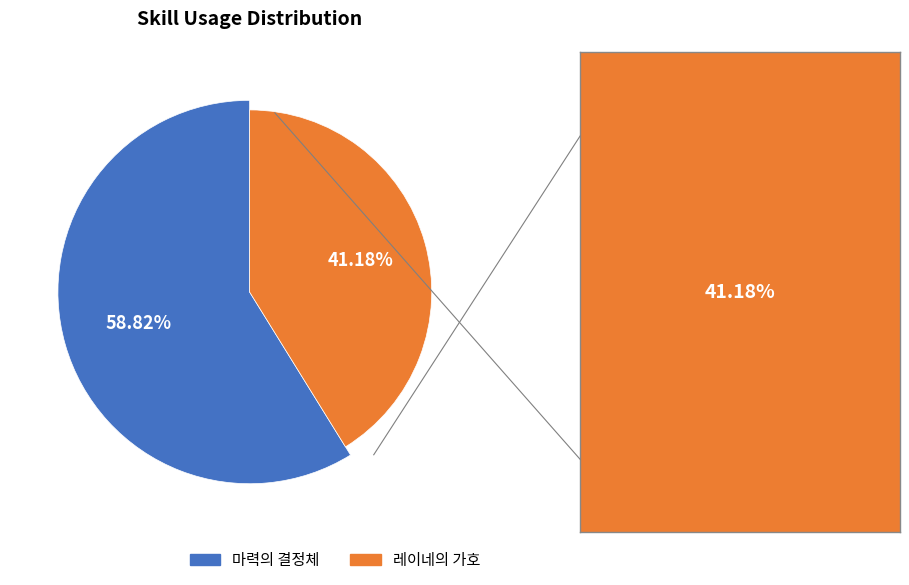

To the nearest percent, what is the average slice percentage?

50%